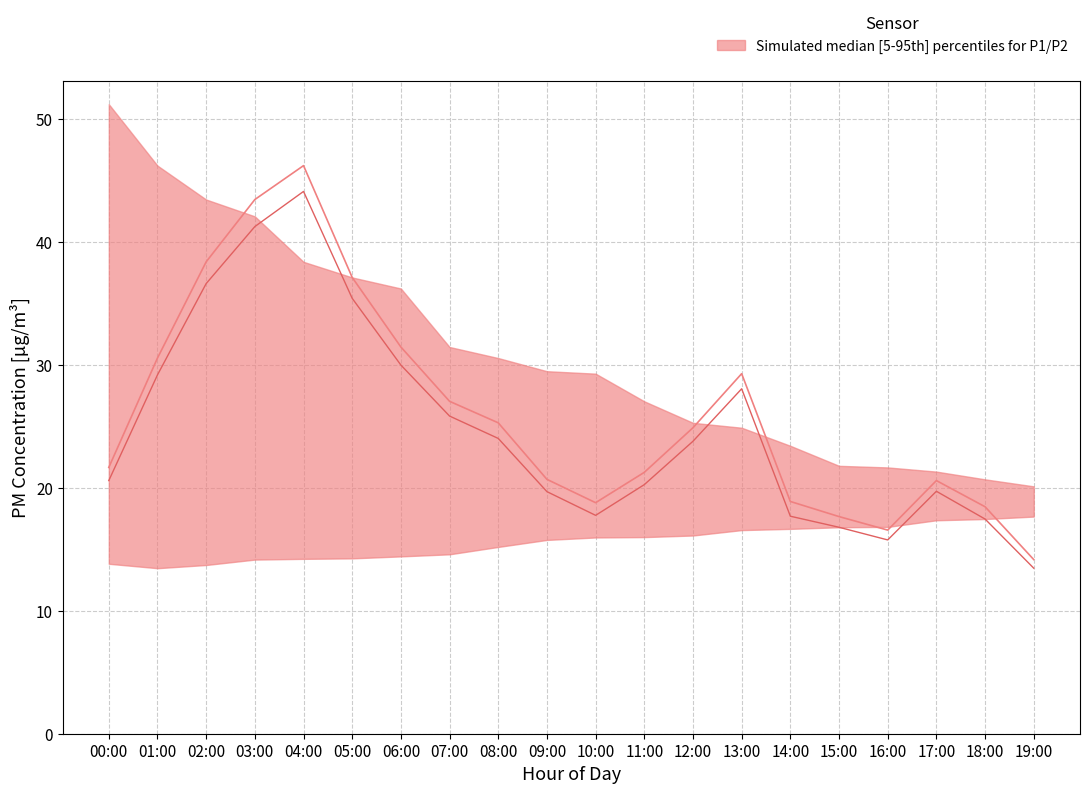

Reading right to left, what are all the values shown in this chart?

P1: 14.2	18.5	20.6	16.6	17.7	18.9	29.3	24.9	21.3	18.8	20.7	25.3	27.1	31.5	37.1	46.2	43.5	38.4	30.6	21.7
P2: 13.5	17.5	19.7	15.8	16.8	17.7	28.1	23.8	20.3	17.8	19.7	24.0	25.9	30.0	35.4	44.1	41.3	36.6	29.2	20.6